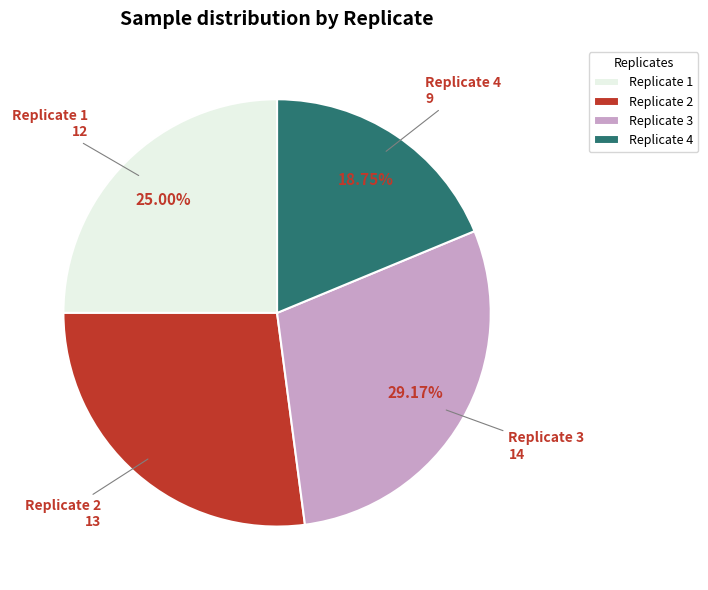

Do Replicate 2 and Replicate 4 together represent more than half of the pie?

No